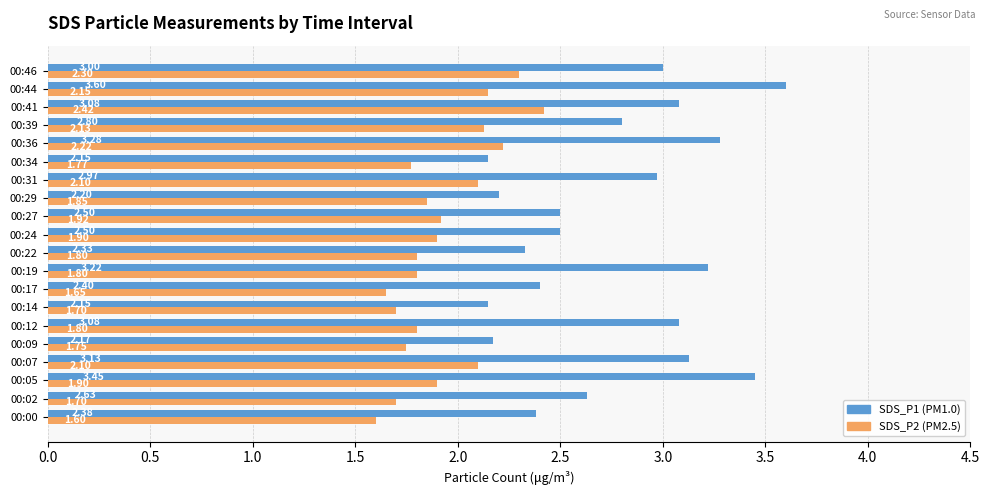

Rank the series by their maximum value, from lowest to highest.

SDS_P2 (PM2.5), SDS_P1 (PM1.0)